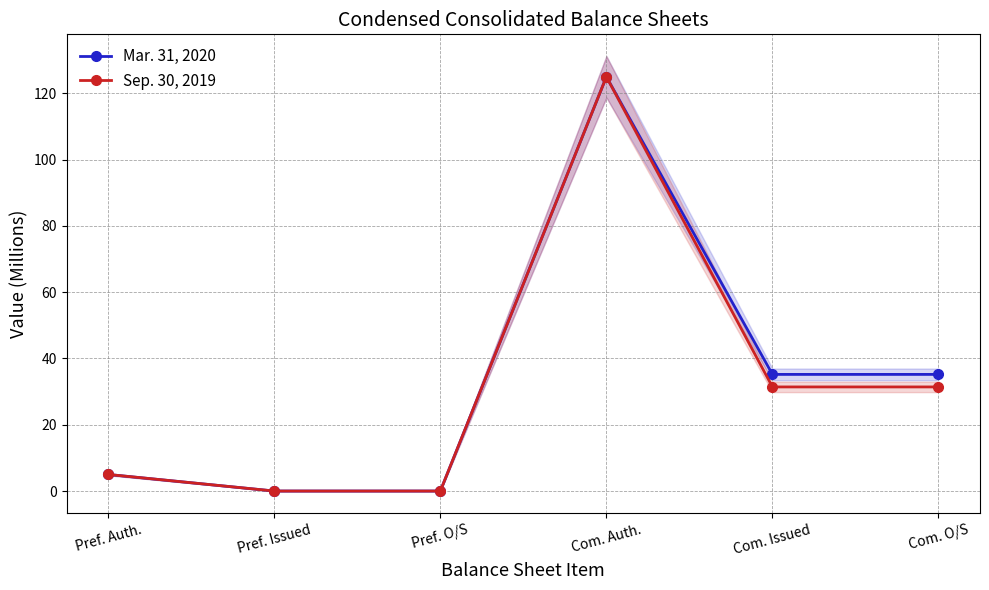

What is the label of the 5th point from the right?

Pref. Issued